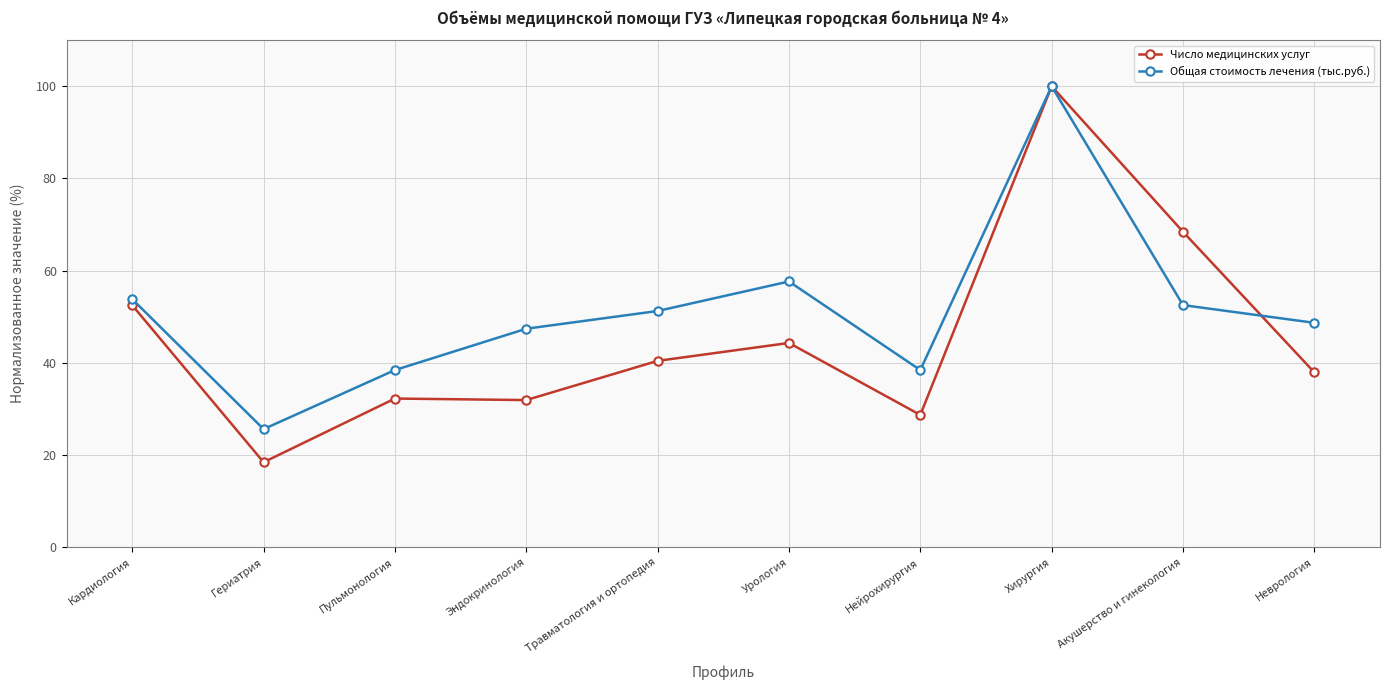

What is the value of the Общая стоимость лечения (тыс.руб.) point at the 6th from the left?

57.7